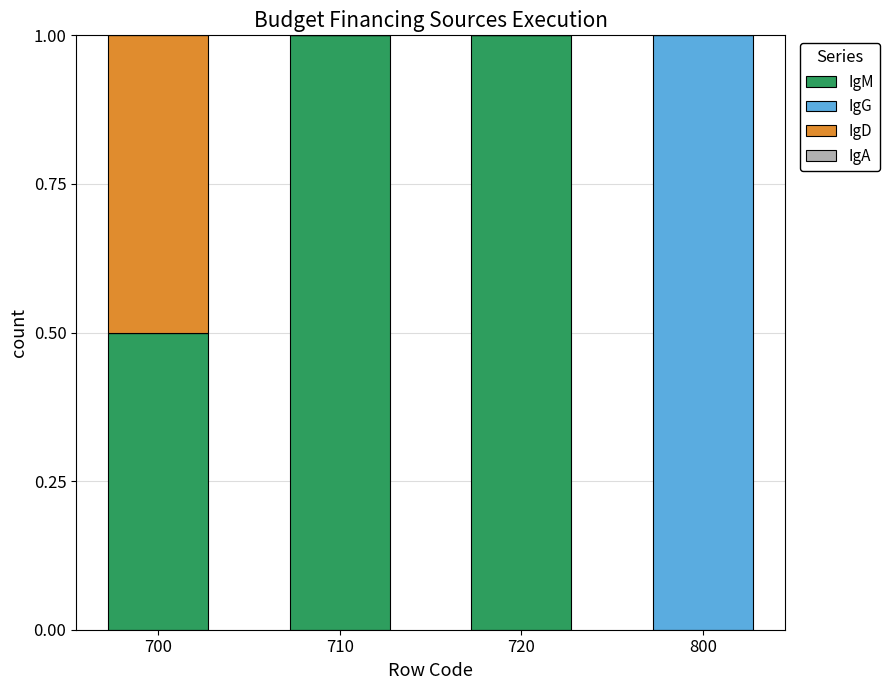

What is the total value across all series at 710?

1.0